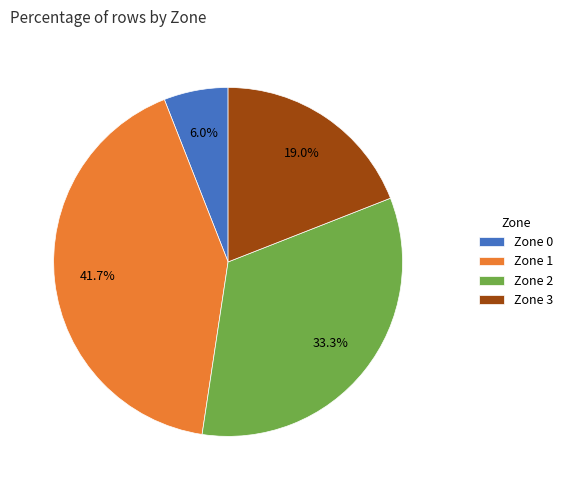

Which has a higher value, Zone 3 or Zone 0?

Zone 3